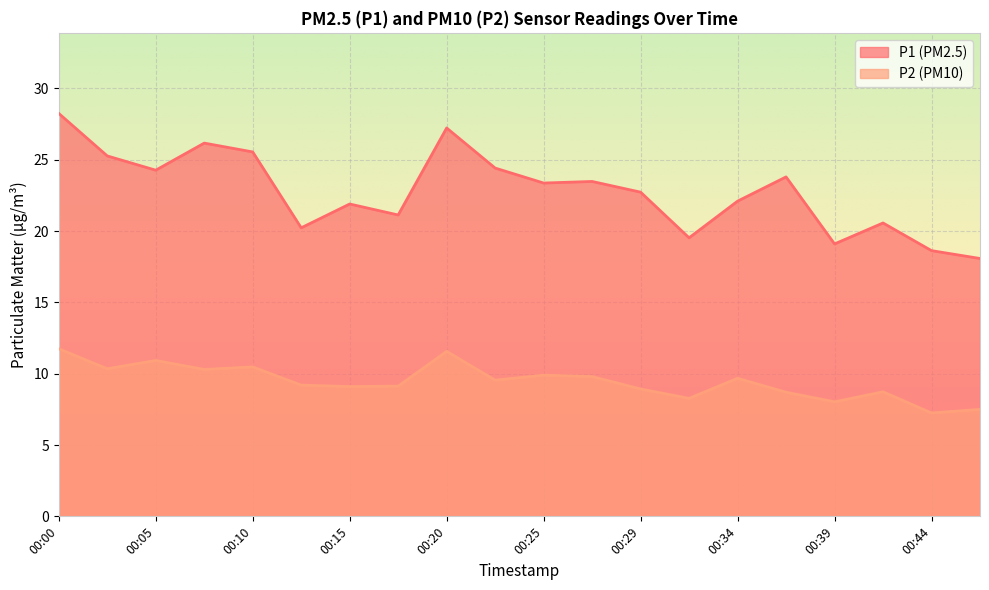

Reading right to left, list all the values displayed in this chart.

P1: 00:47=18.1	00:44=18.6	00:42=20.6	00:39=19.1	00:37=23.8	00:34=22.1	00:32=19.5	00:29=22.7	00:27=23.5	00:25=23.4	00:22=24.4	00:20=27.2	00:17=21.1	00:15=21.9	00:12=20.2	00:10=25.6	00:08=26.2	00:05=24.3	00:03=25.3	00:00=28.2
P2: 00:47=7.5	00:44=7.2	00:42=8.7	00:39=8.0	00:37=8.7	00:34=9.7	00:32=8.3	00:29=8.9	00:27=9.8	00:25=9.9	00:22=9.6	00:20=11.6	00:17=9.1	00:15=9.1	00:12=9.2	00:10=10.5	00:08=10.3	00:05=10.9	00:03=10.3	00:00=11.8